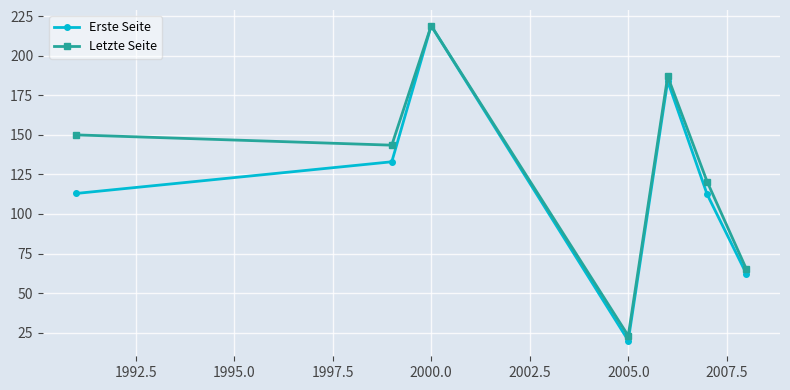

Which series has the widest spread of values?

Erste Seite